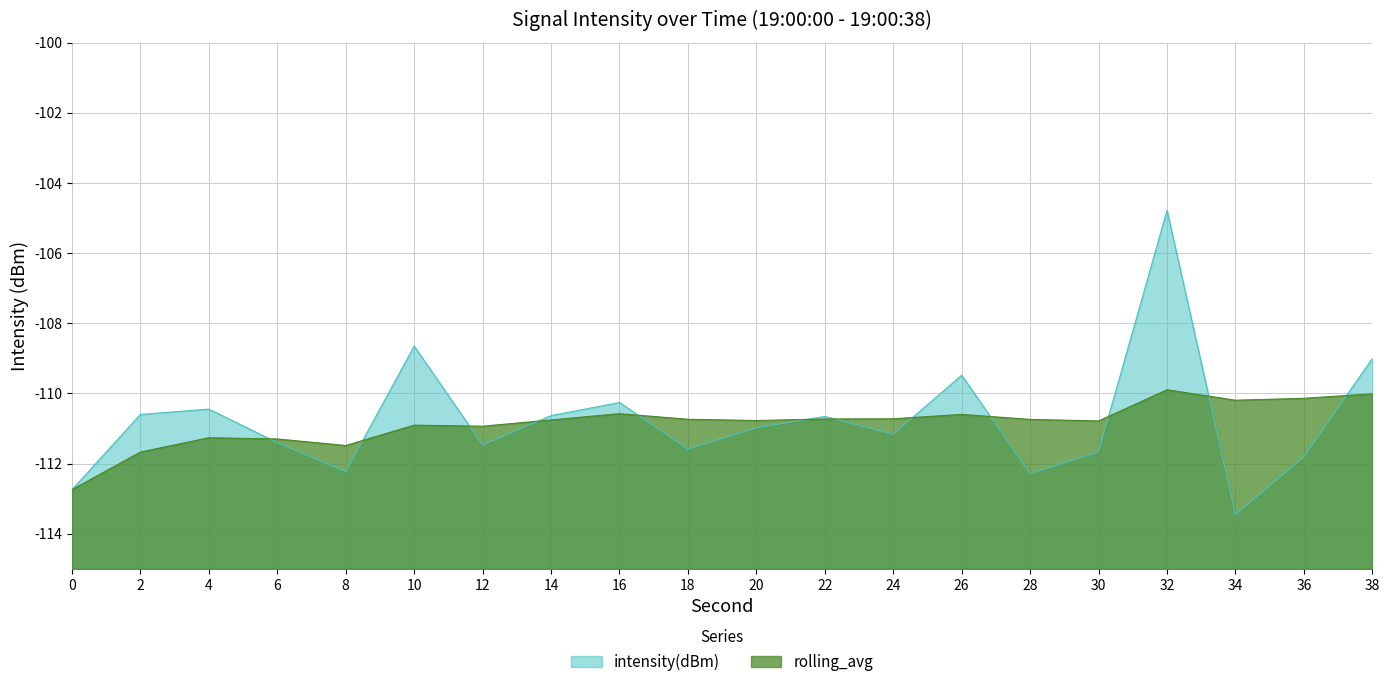

List the labels in order of intensity(dBm) value, smallest first.

34, 0, 28, 8, 36, 30, 18, 12, 6, 24, 20, 22, 14, 2, 4, 16, 26, 38, 10, 32